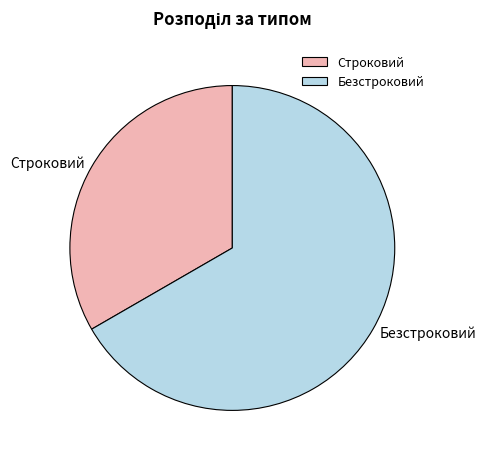

The Строковий slice represents 33% of the pie. True or false?

True